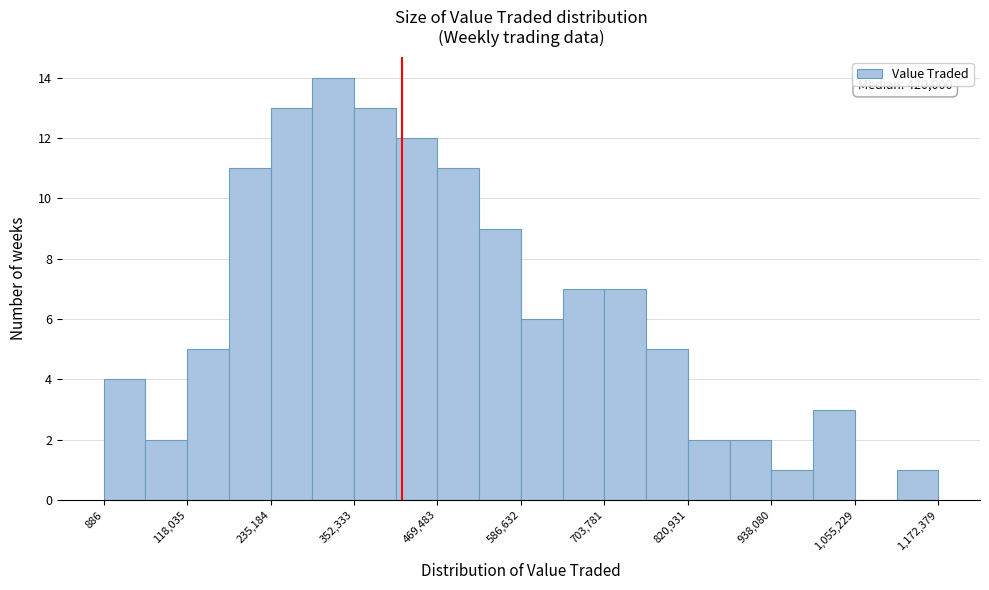

Around what value on the x-axis is the tallest bar? Give the approximate position of its centre, as read against the axis.

320000